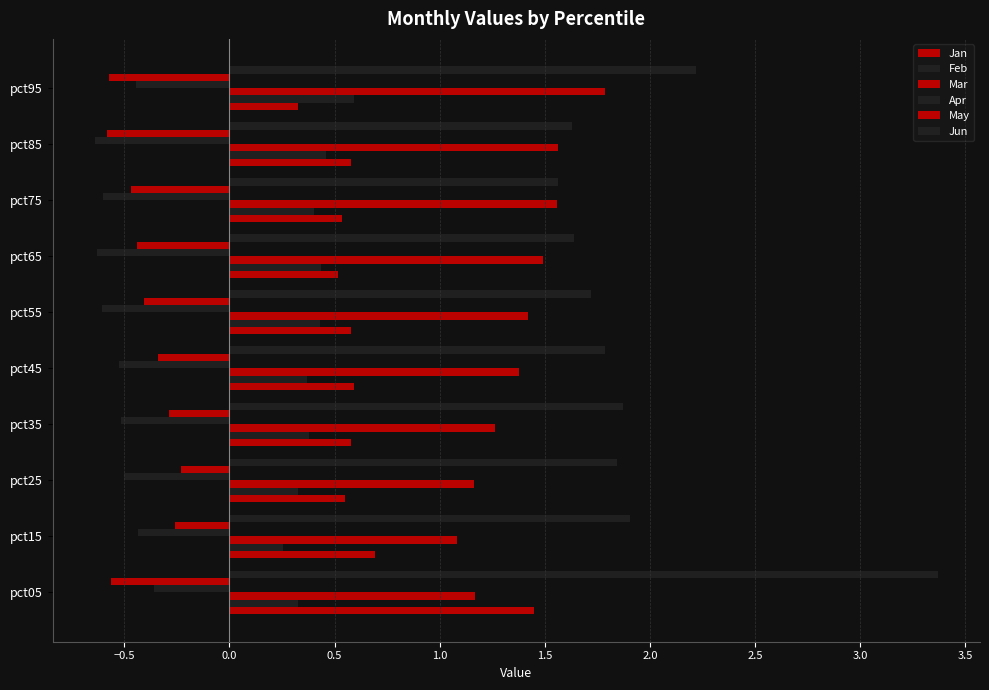

Count the number of data series in this chart.

6